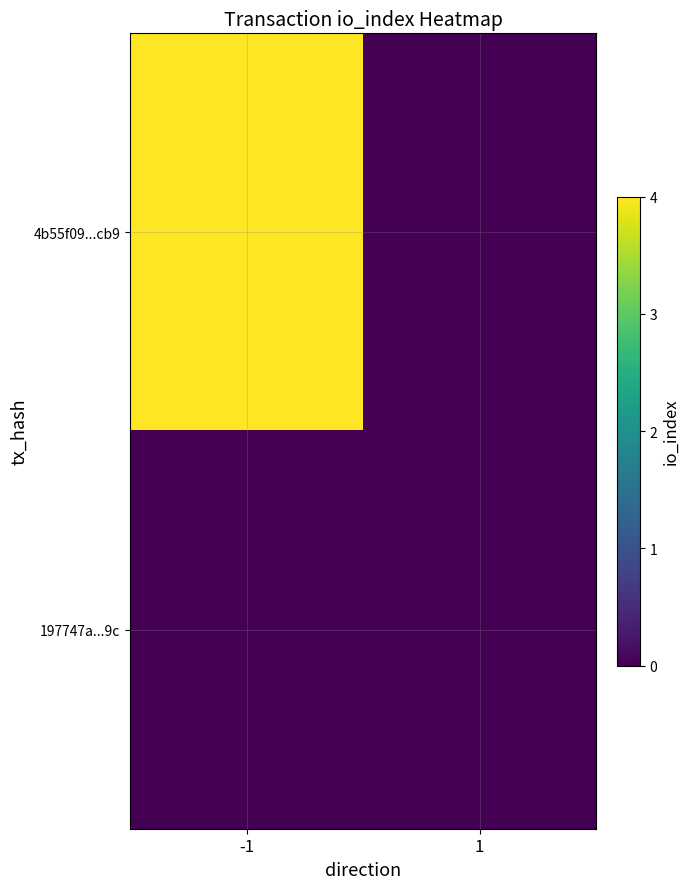

At which category is the sum across all series the highest?

-1